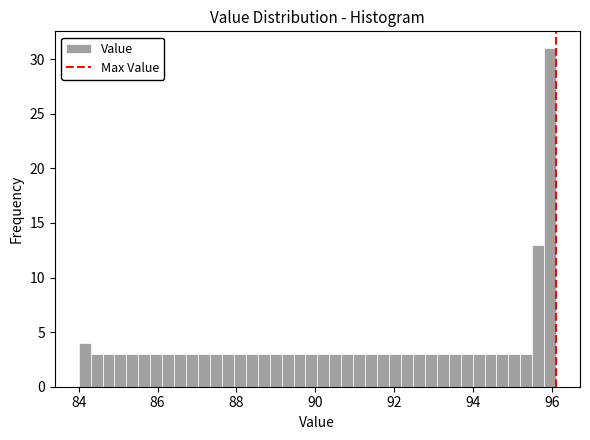

Read against the x-axis, roughly where is the centre of the tallest bar?

96.0